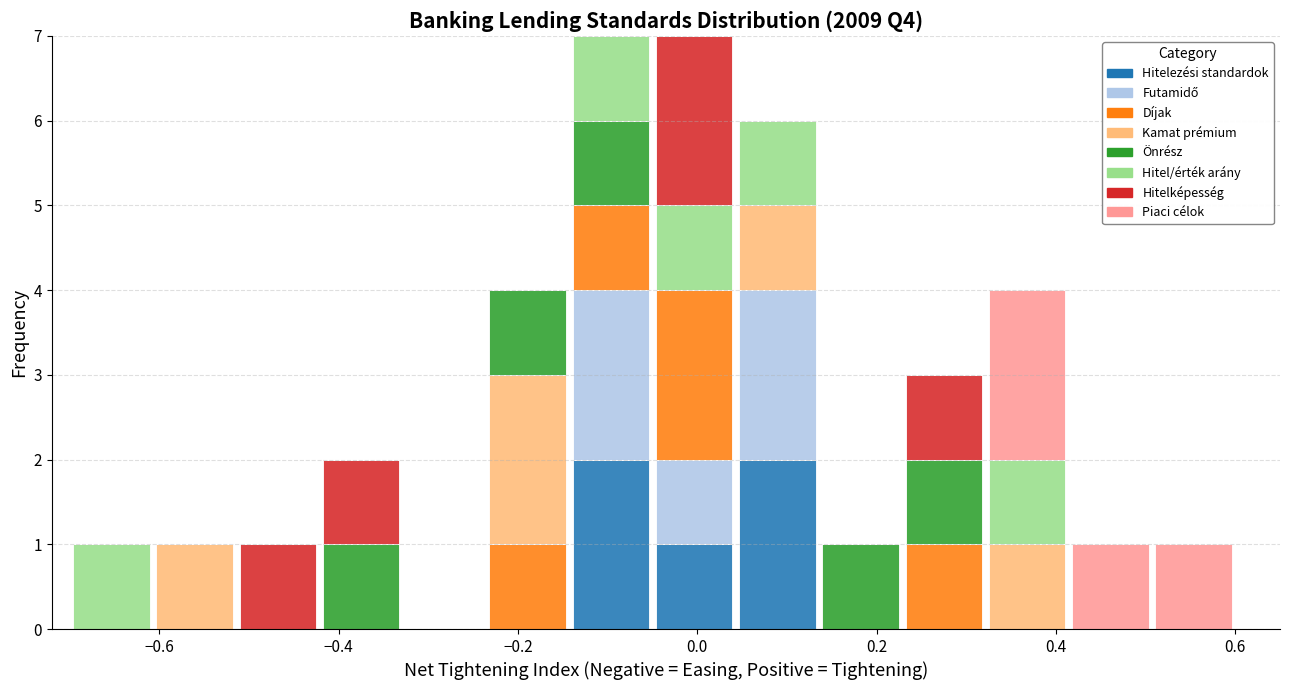

Reading left to right, transcribe this chart: for each stacked bar, give the range it covers on the x-axis and its total height. Neither the bar edges nor the heights are printed on the chart, so give them approximately, as read against the axes.

-0.70 to -0.60: 1
-0.60 to -0.52: 1
-0.52 to -0.42: 1
-0.42 to -0.32: 2
-0.32 to -0.24: 0
-0.24 to -0.14: 4
-0.14 to -0.04: 7
-0.04 to 0.04: 7
0.04 to 0.14: 6
0.14 to 0.22: 1
0.22 to 0.32: 3
0.32 to 0.42: 4
0.42 to 0.50: 1
0.50 to 0.60: 1